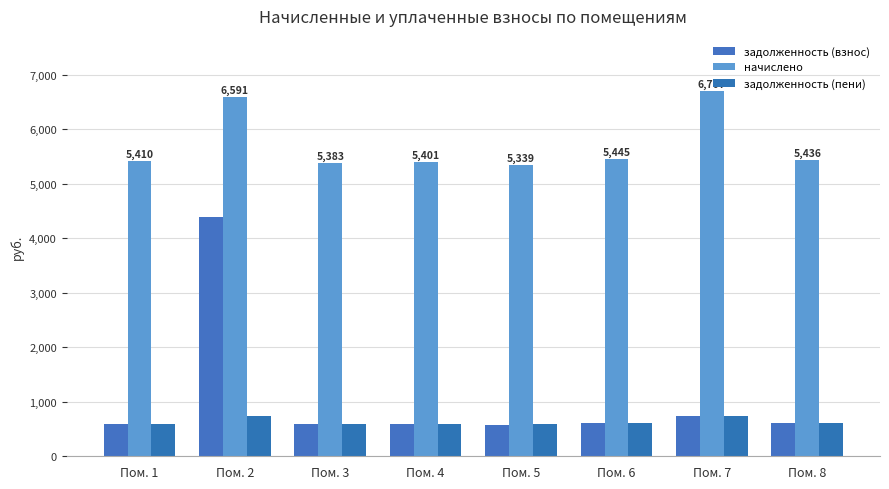

At which category is the sum across all series the highest?

Пом. 2